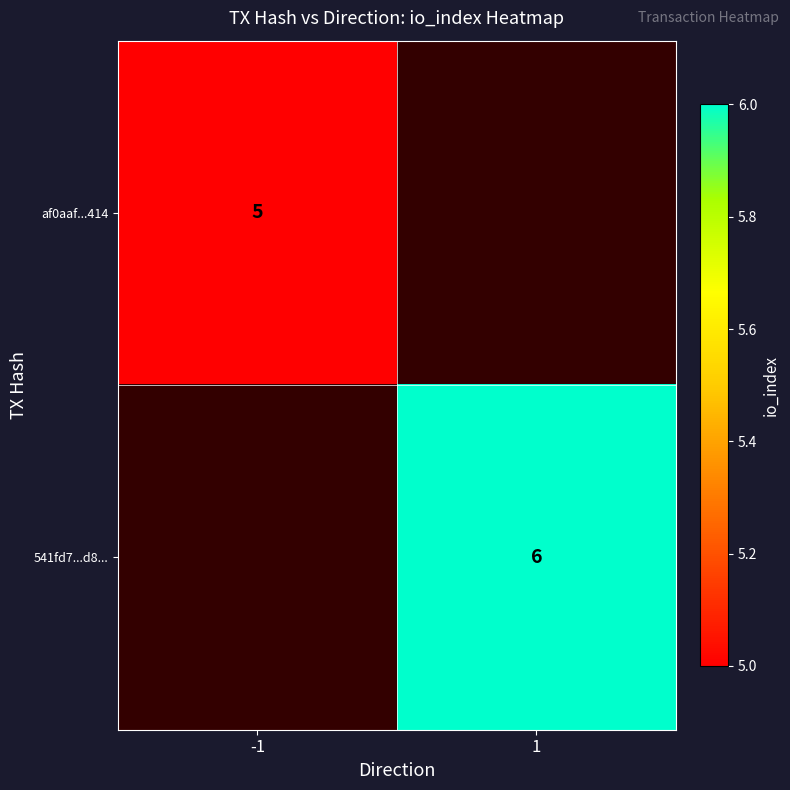

Which category has the highest value across all series?

1